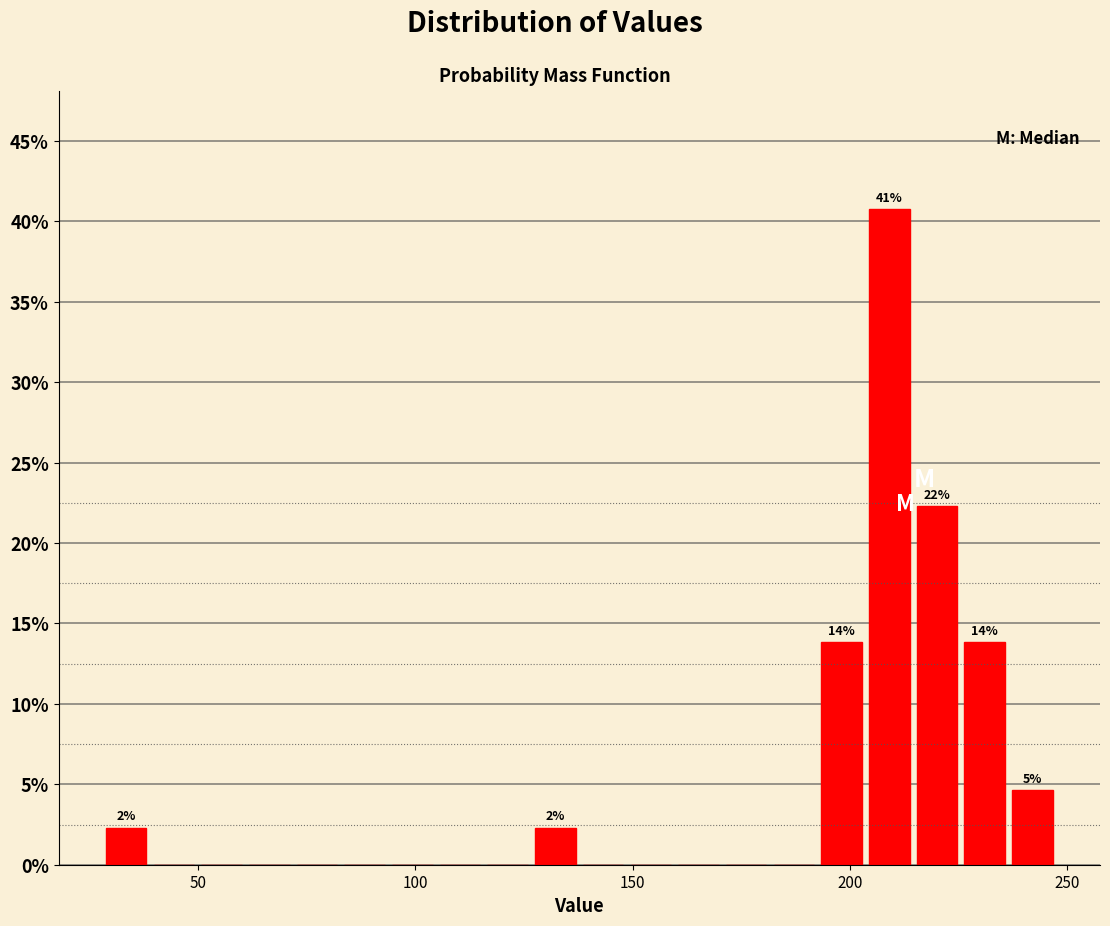

Around what value on the x-axis is the tallest bar? Give the approximate position of its centre, as read against the axis.

210